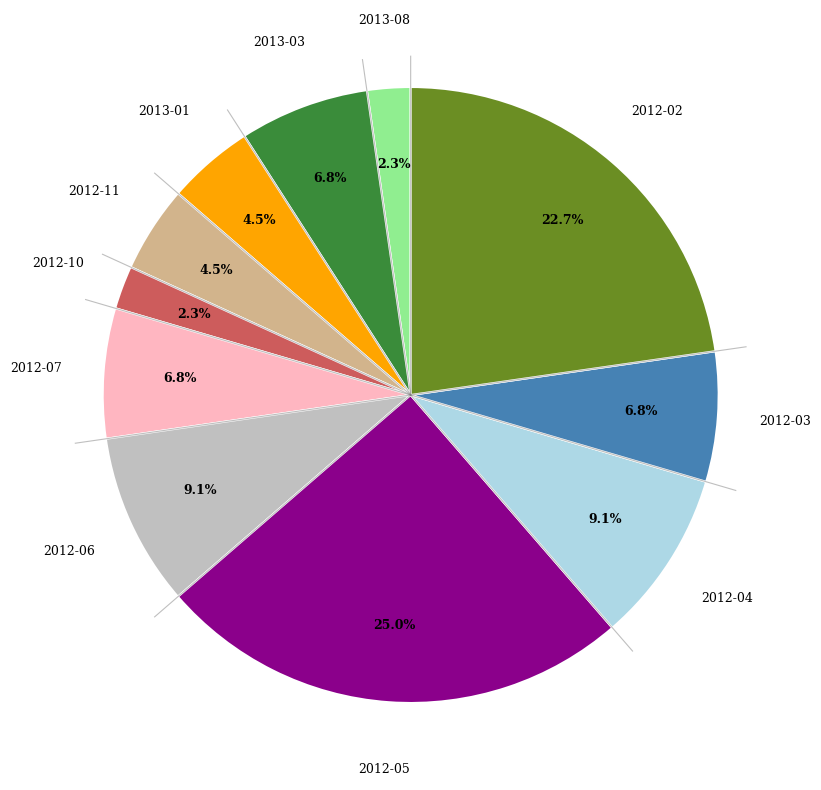

Is there a majority slice in this chart?

No